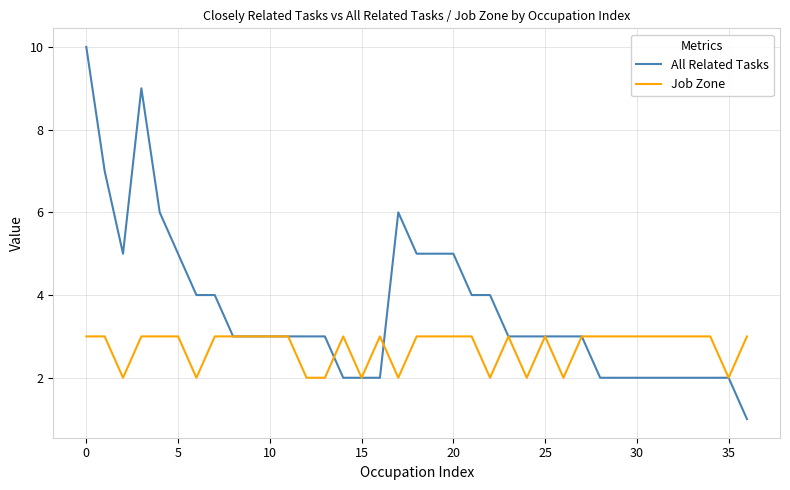

What is the maximum value shown in the chart?

10